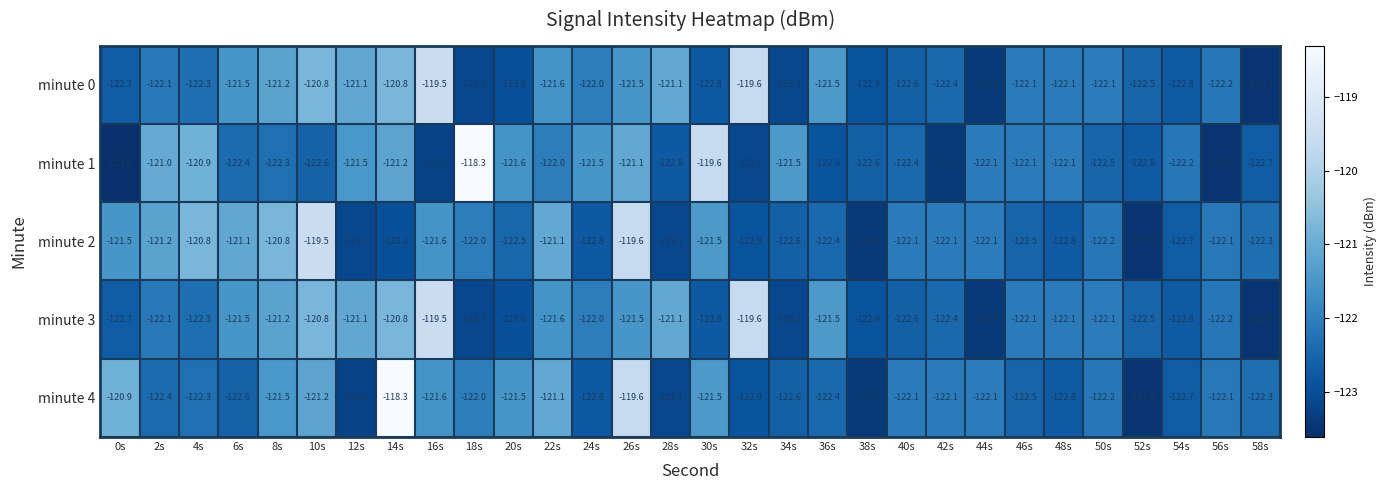

What is the approximate value of minute 3 at 0s?

-122.7